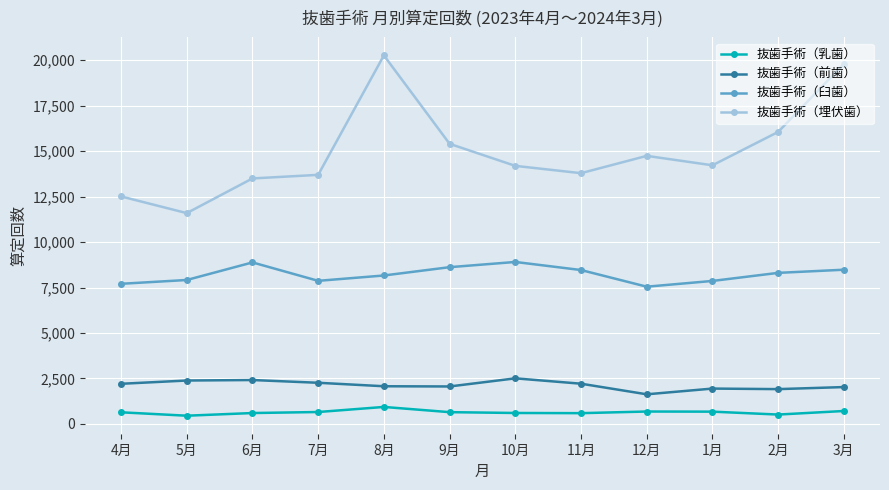

What is the label of the 12th point from the right?

4月